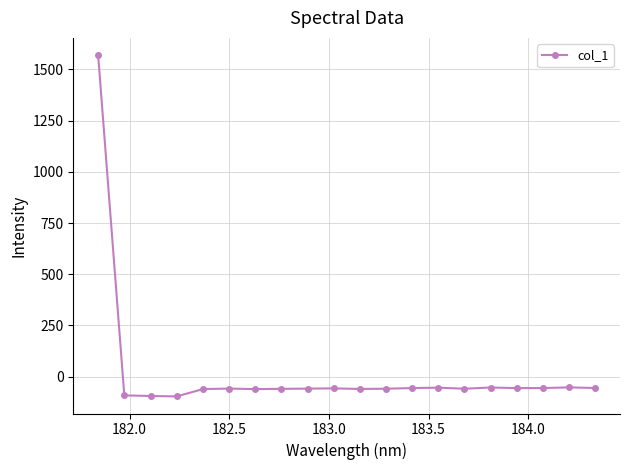

What is the value of the 3rd point from the left?

-94.9